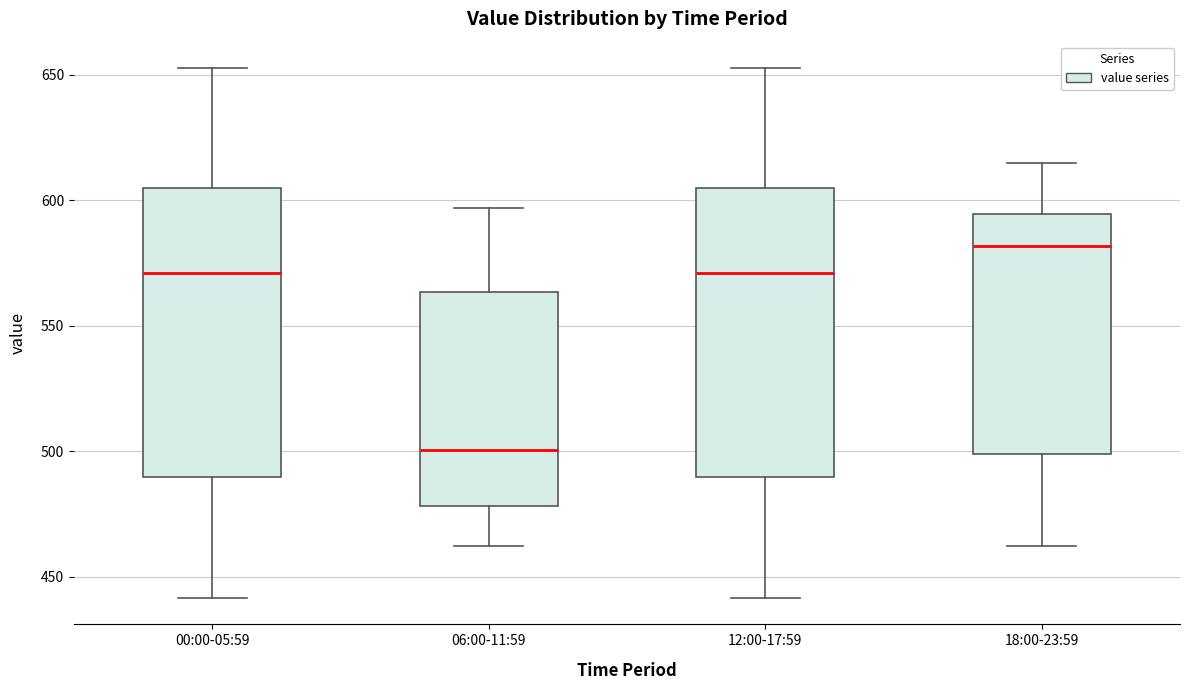

Which box has the highest median line?

18:00-23:59